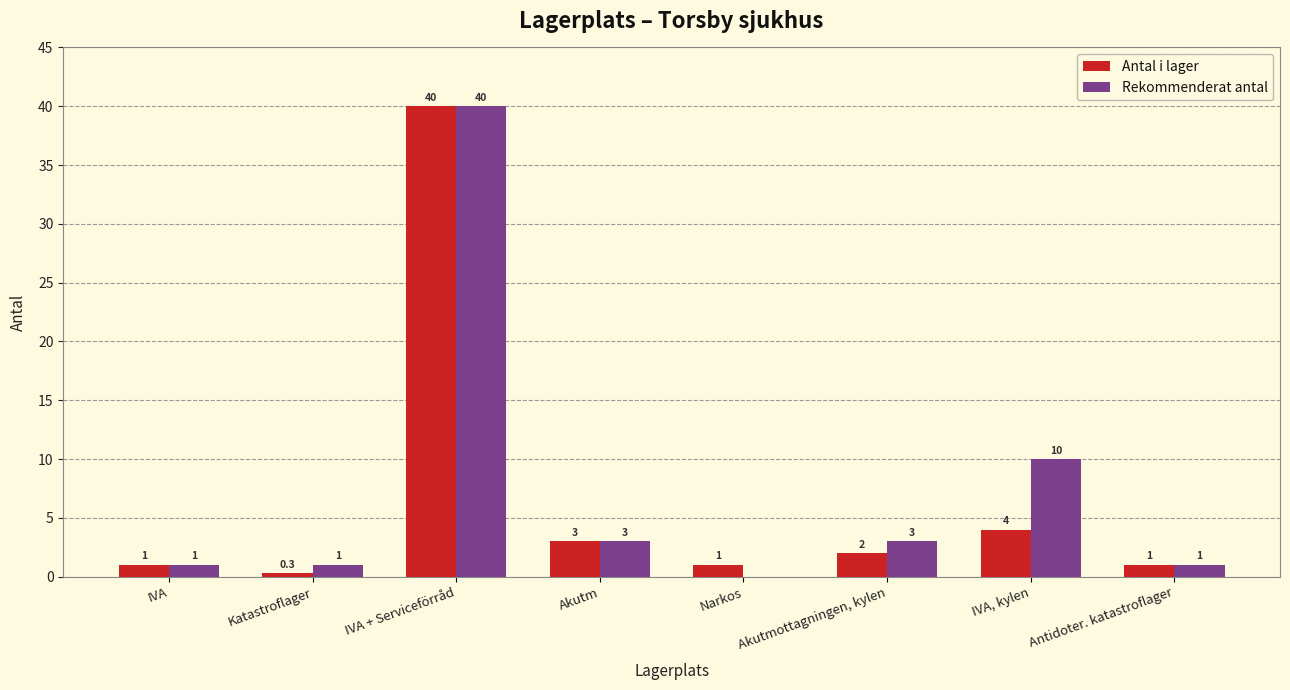

Reading left to right, transcribe all the data shown in this chart.

Antal i lager: IVA=1.0	Katastroflager=0.3	IVA + Serviceförråd=40.0	Akutm=3.0	Narkos=1.0	Akutmottagningen, kylen=2.0	IVA, kylen=4.0	Antidoter. katastroflager=1.0
Rekommenderat antal: IVA=1.0	Katastroflager=1.0	IVA + Serviceförråd=40.0	Akutm=3.0	Narkos=0.0	Akutmottagningen, kylen=3.0	IVA, kylen=10.0	Antidoter. katastroflager=1.0